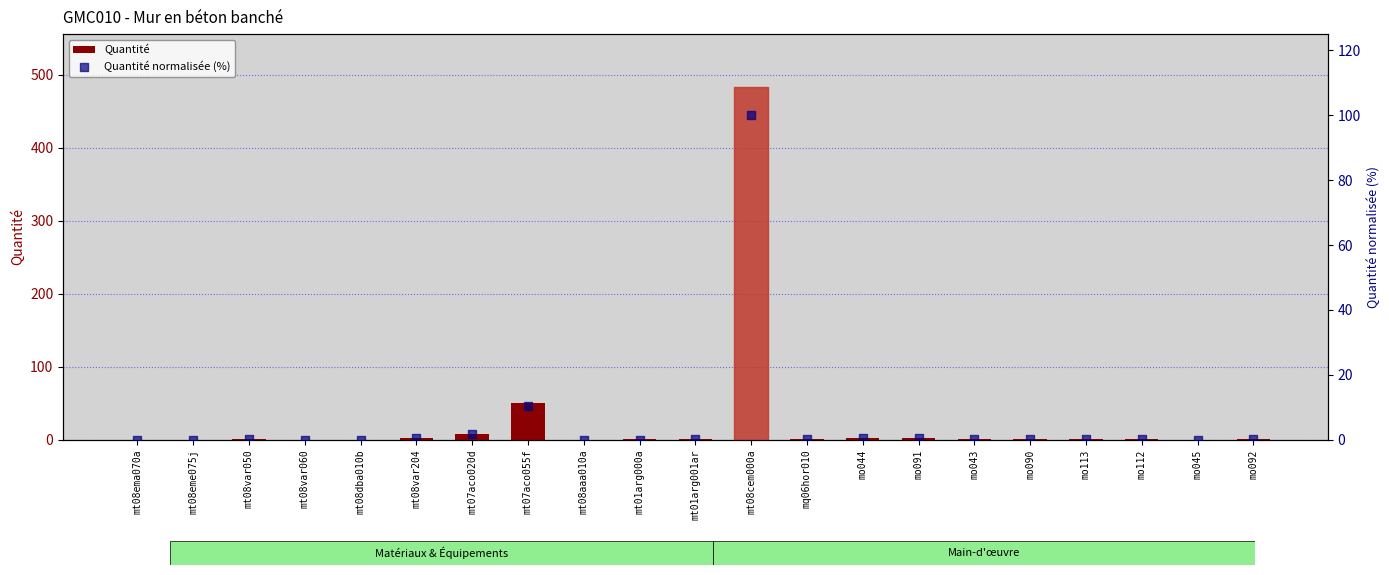

Which series has the largest total across all categories?

Quantité